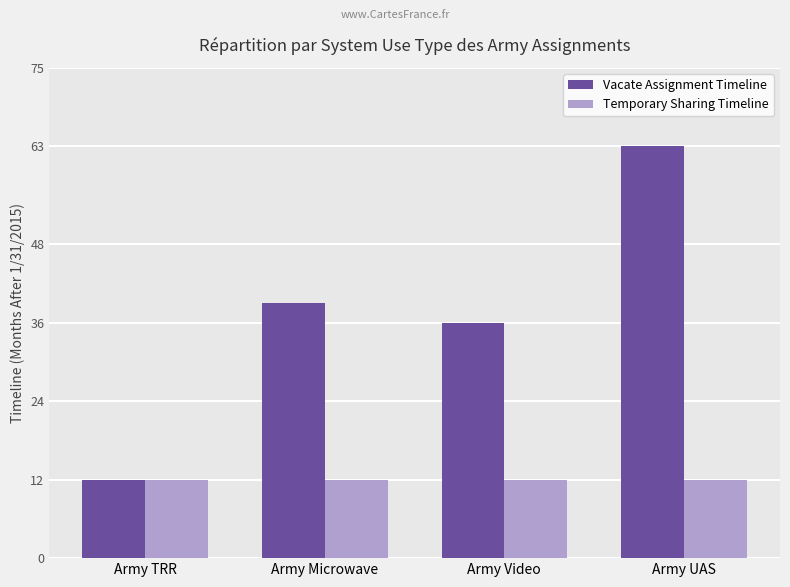

At which category does the chart reach its peak across all series?

Army UAS